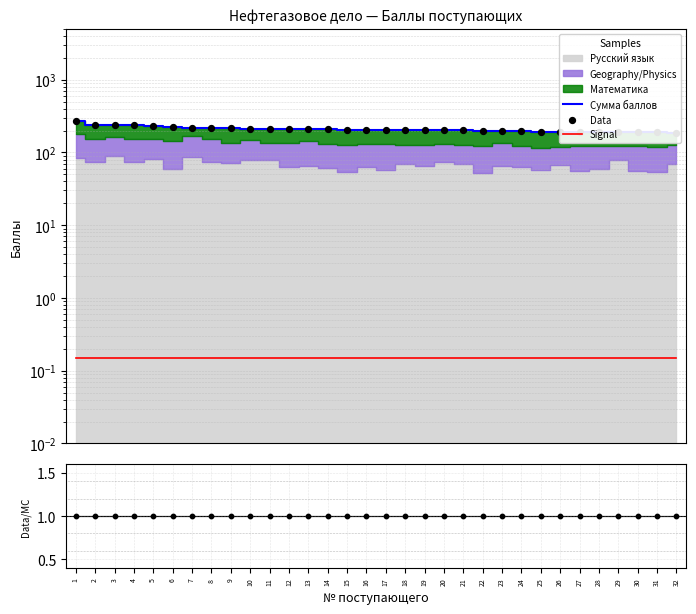

Which series has the largest total across all categories?

Сумма баллов